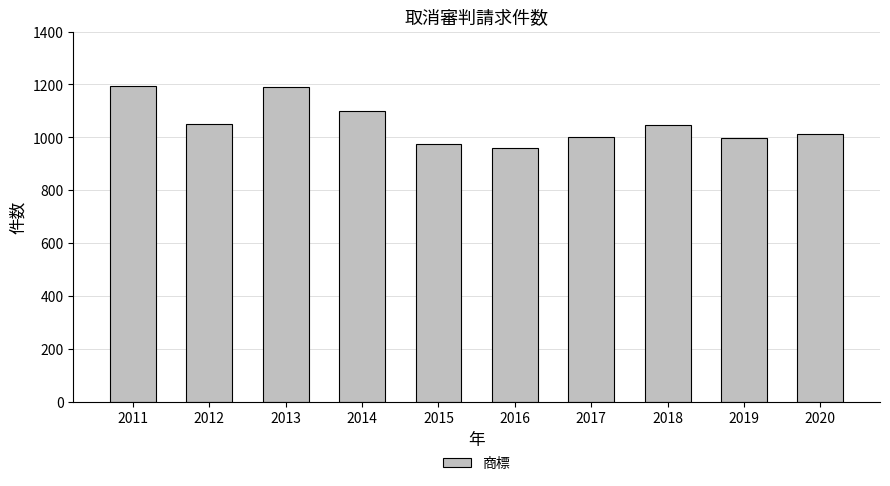

What is the average value?

1052